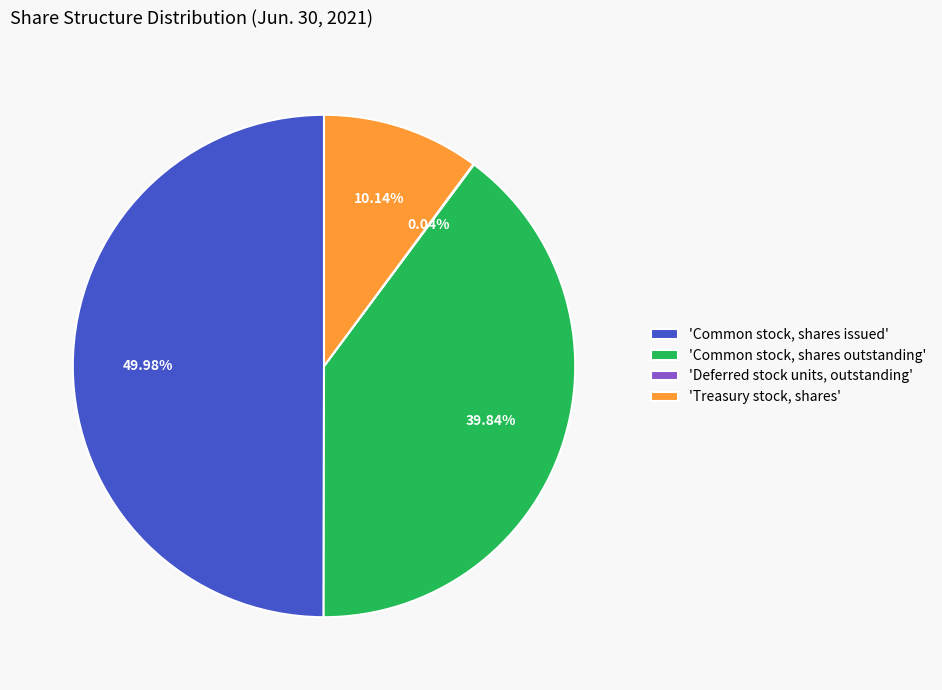

Do 'Common stock, shares issued' and 'Common stock, shares outstanding' together represent more than half of the pie?

Yes